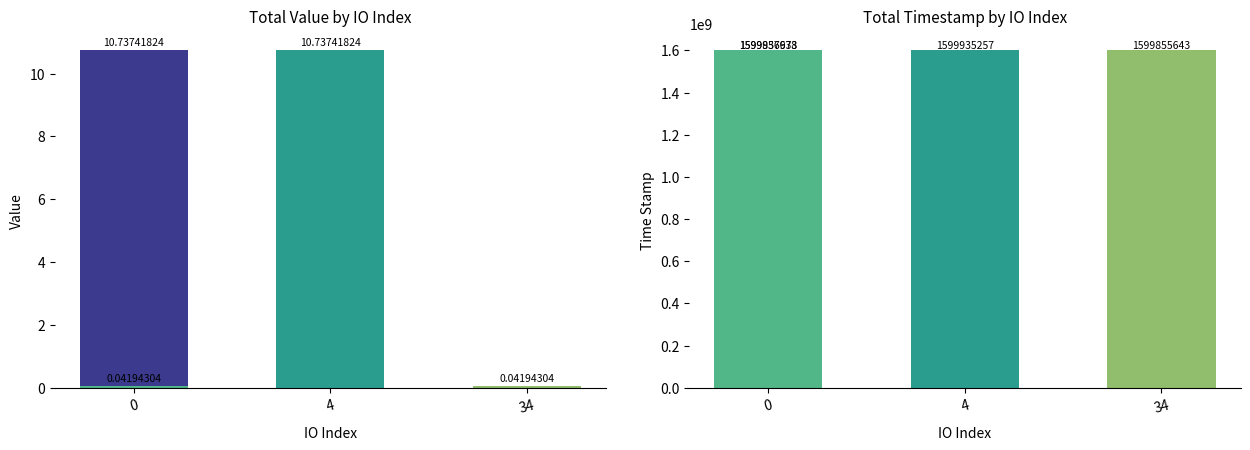

What are all the series names shown in the legend?

value, time_stamp